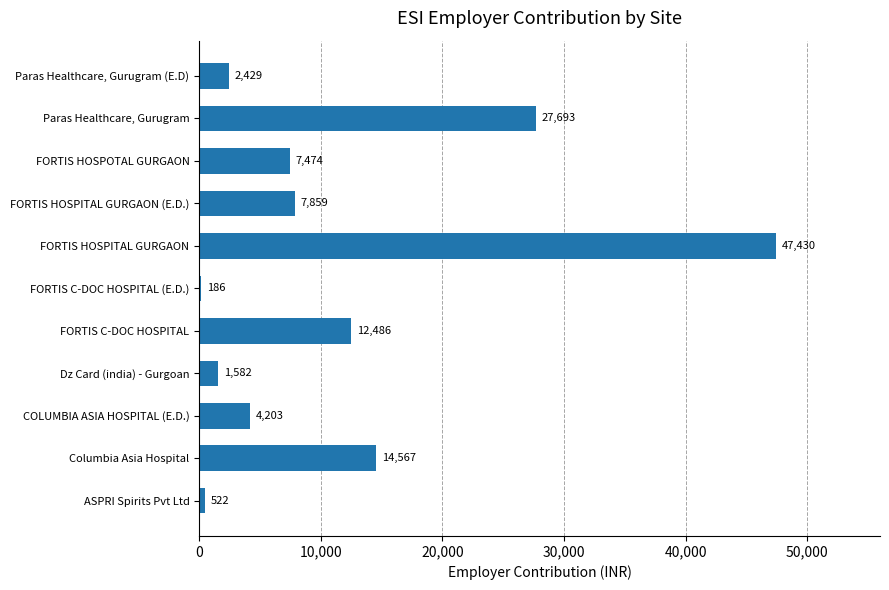

The value at FORTIS C-DOC HOSPITAL (E.D.) is 186. True or false?

True